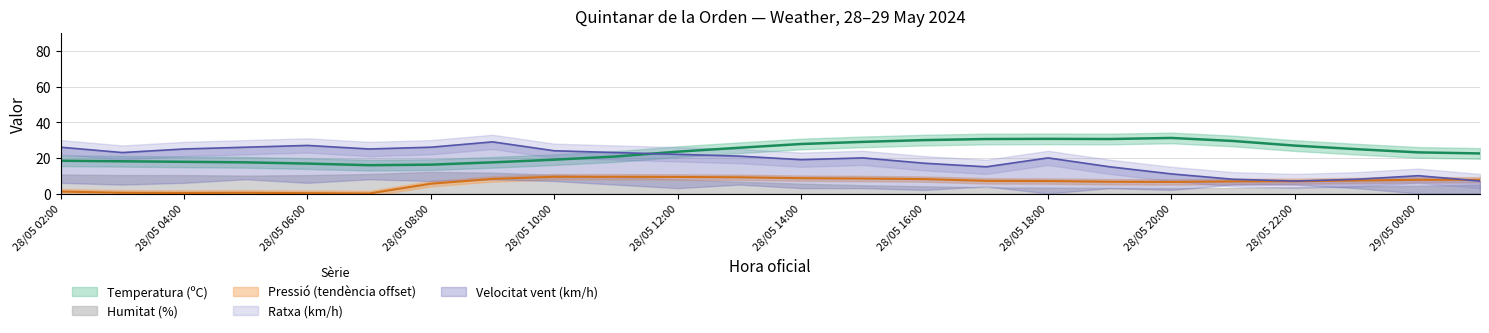

What is the label of the 15th point from the right?

28/05 11:00